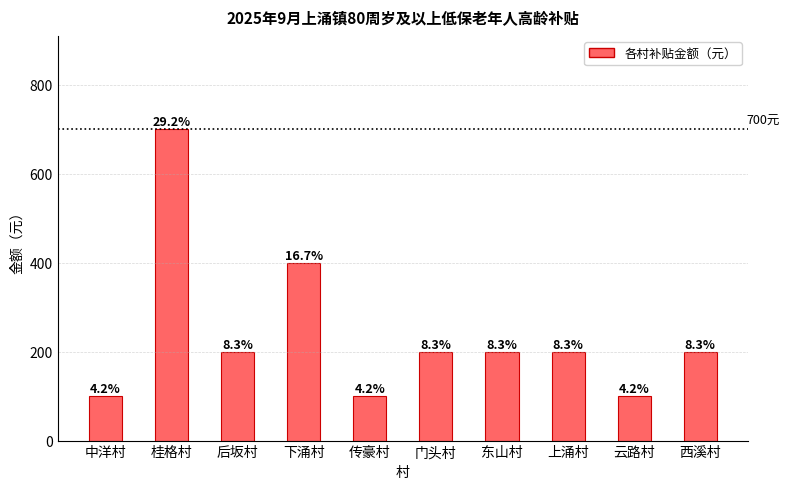

How many bars are there in total?

10